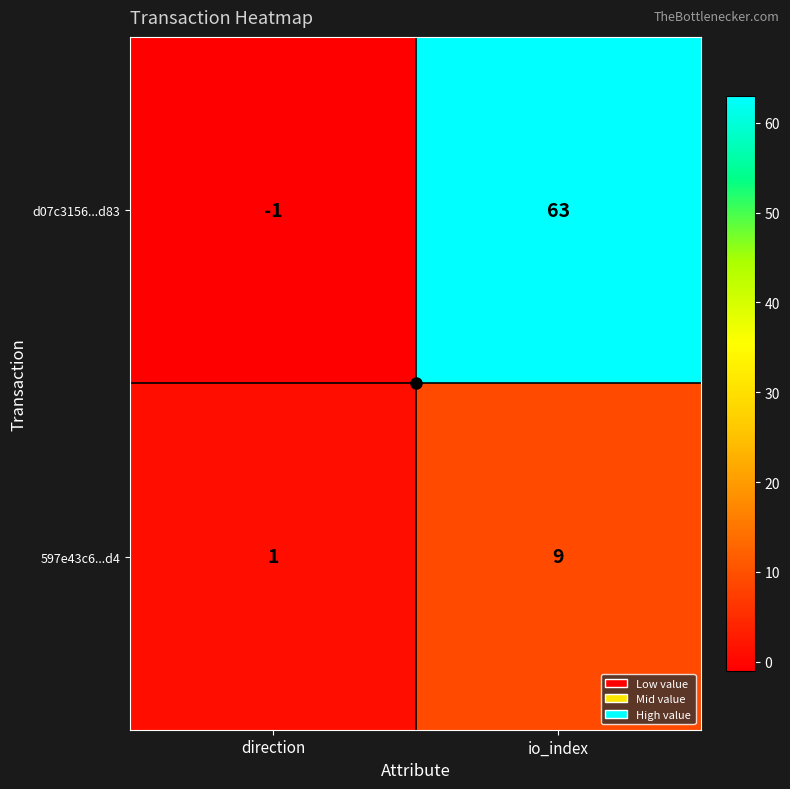

Rank the series at io_index from highest to lowest value.

d07c3156...d83, 597e43c6...d4